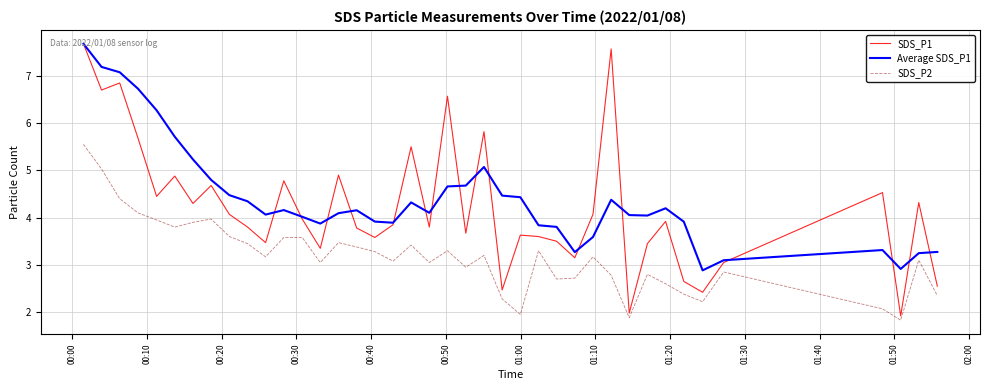

Which series has the widest spread of values?

SDS_P1